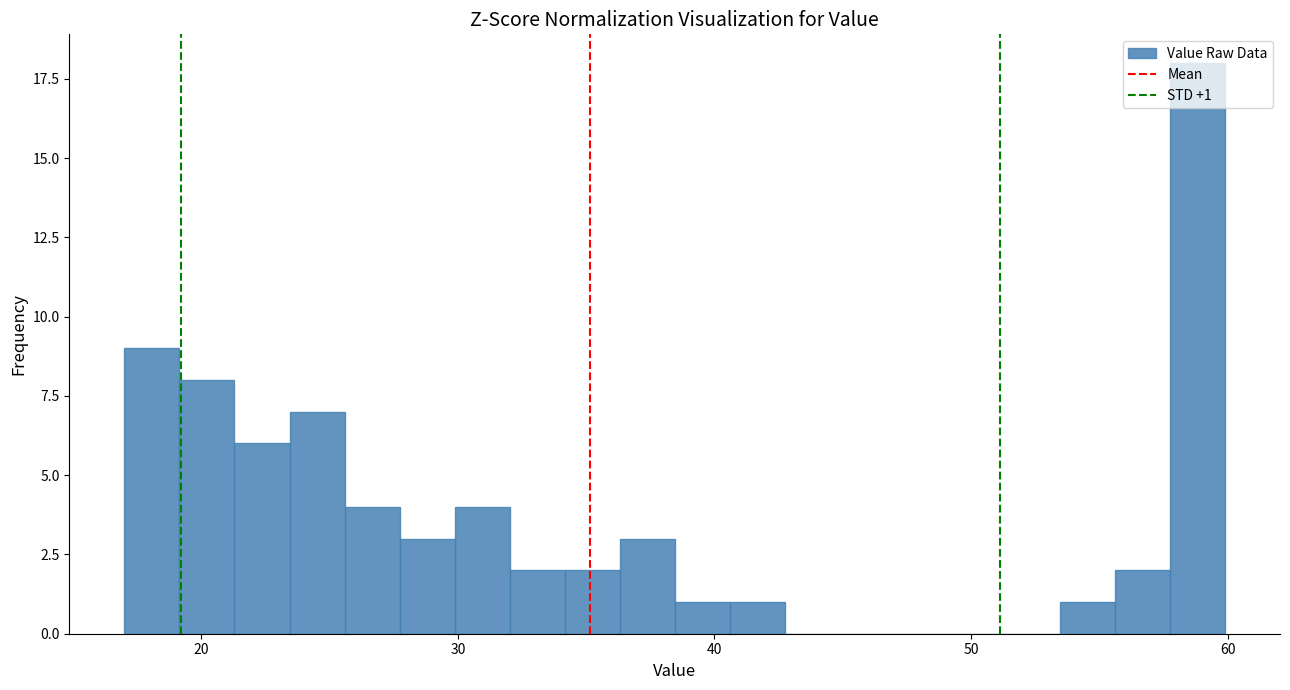

Around what value on the x-axis is the tallest bar? Give the approximate position of its centre, as read against the axis.

59